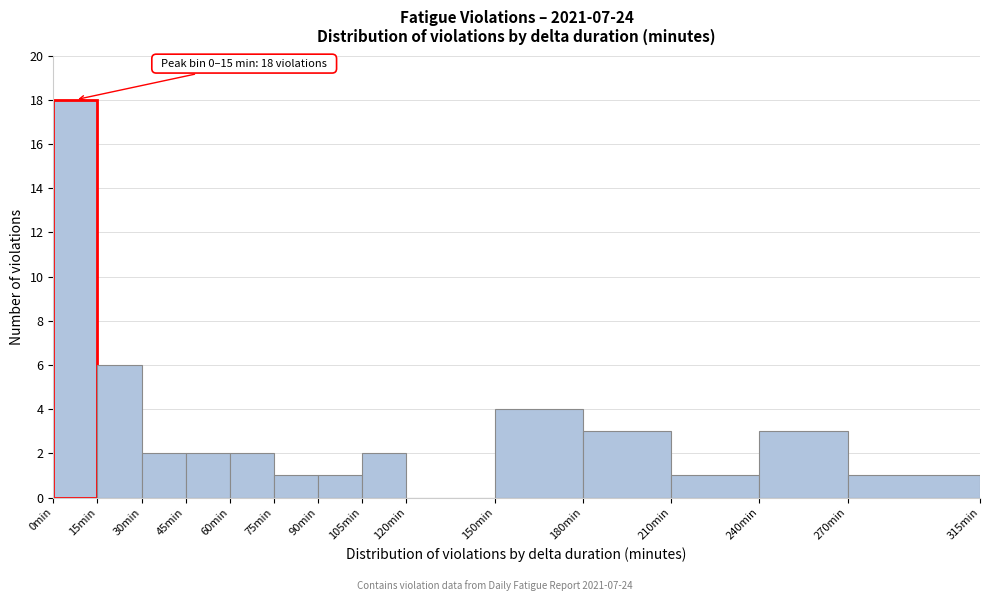

Over which range of the x-axis is the bar tallest?

0 to 15